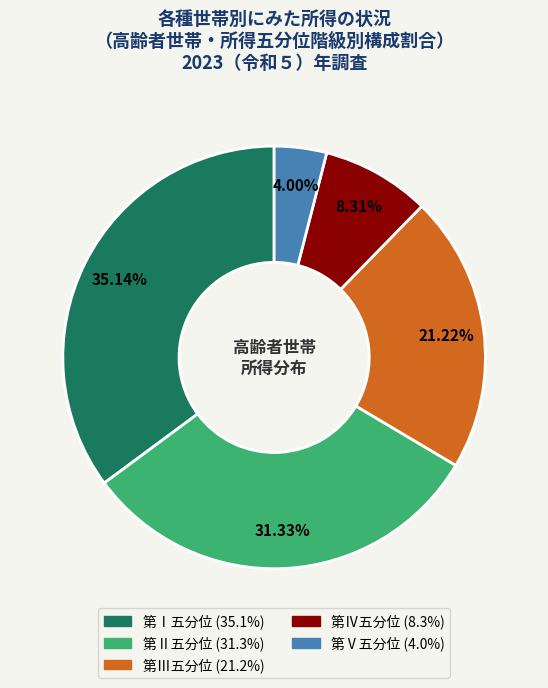

True or false: 第Ⅲ五分位 accounts for 29% of the total.

False